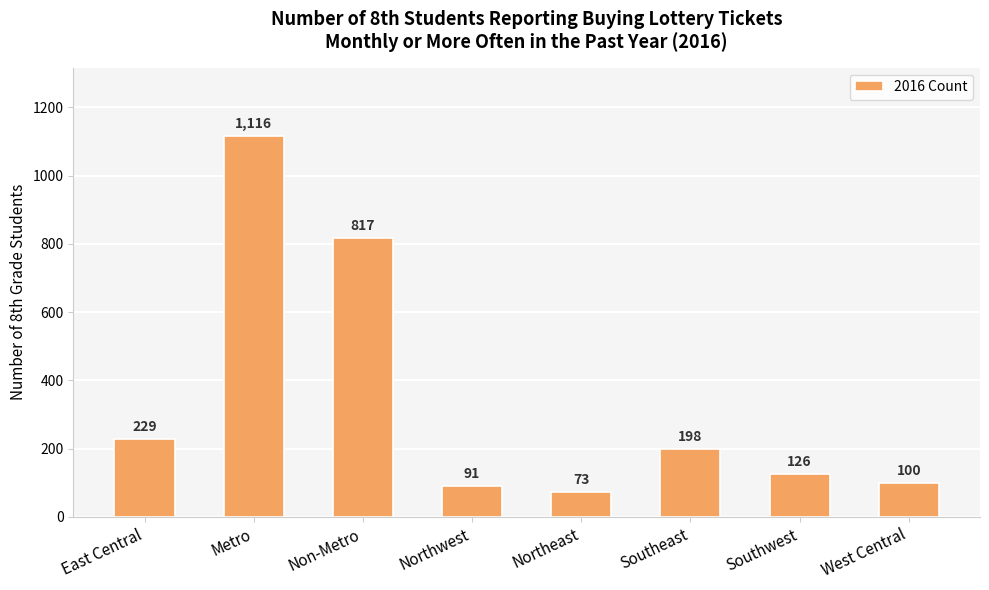

Where does the data first go above 198?

East Central